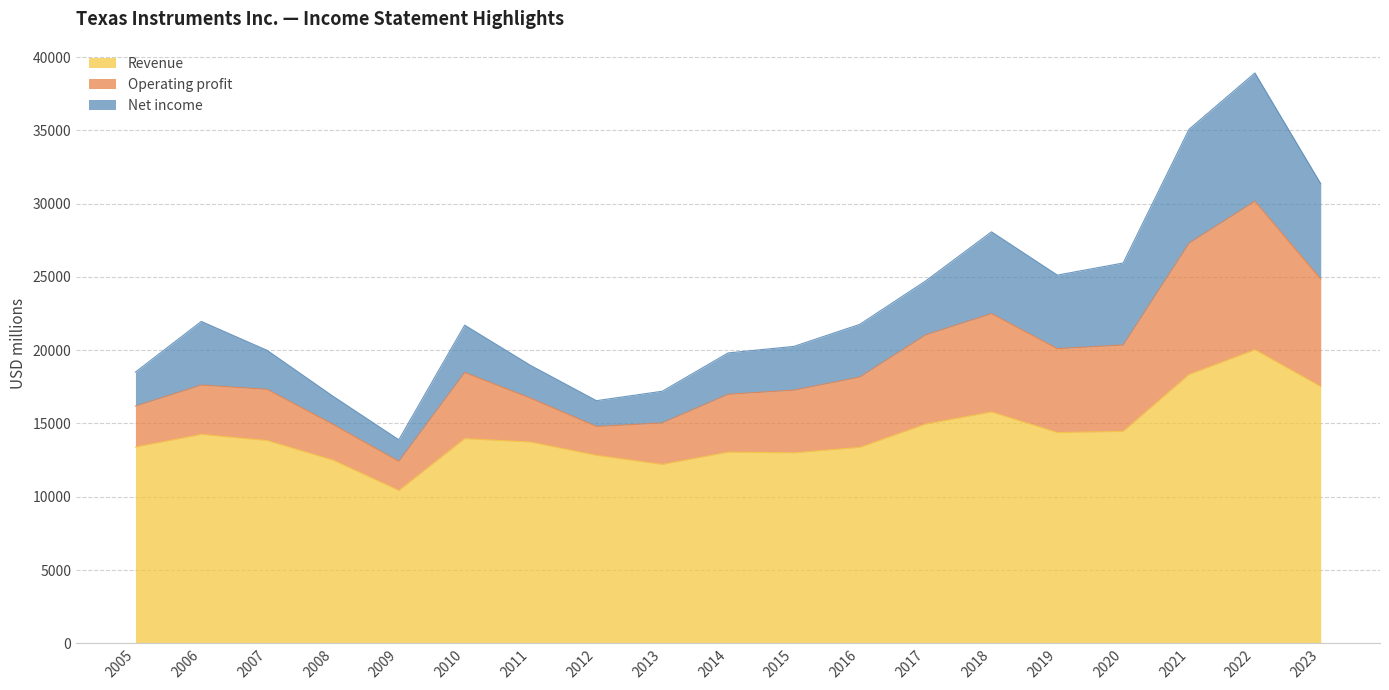

What is the minimum value for Revenue?

10427